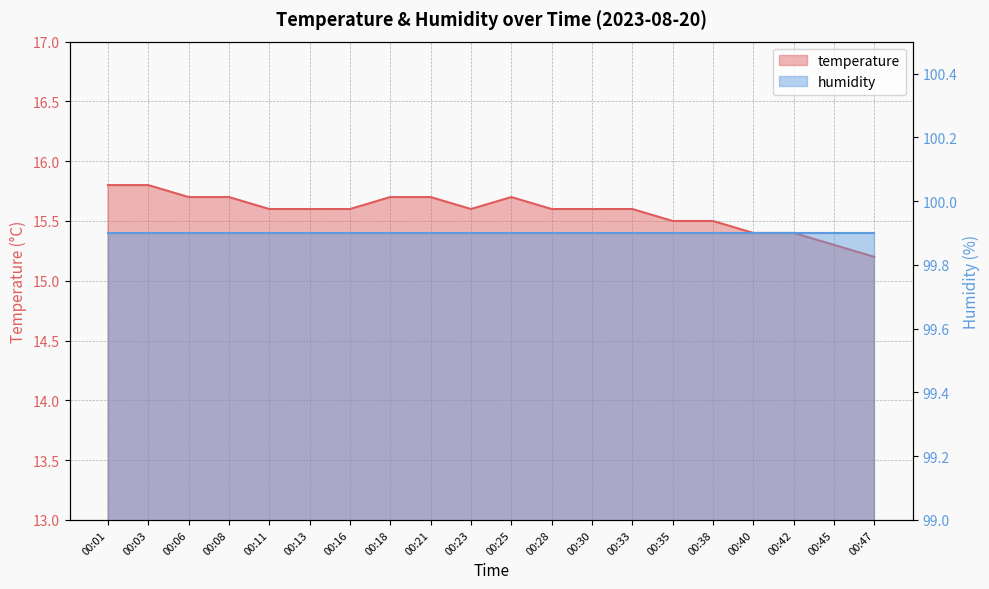

What is the value of the 13th point from the left?

15.6